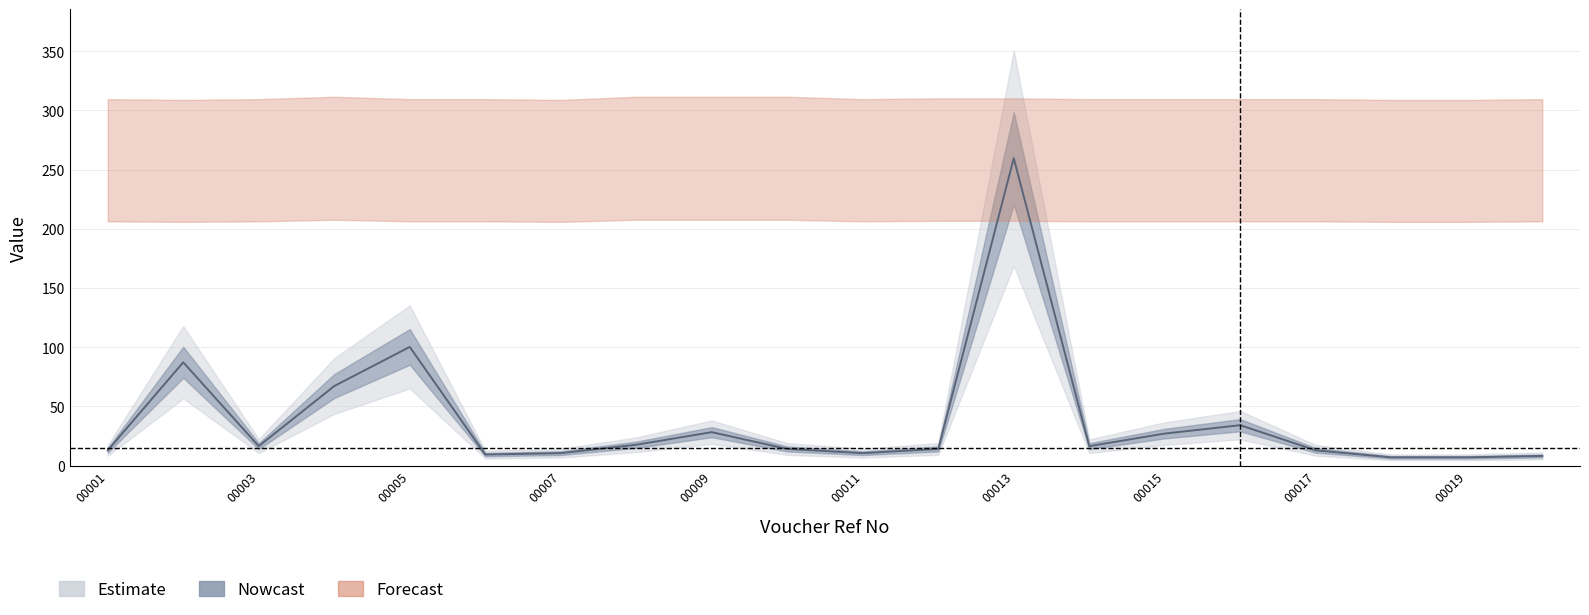

At which category is the sum across all series the highest?

QUO/SB-00013/2023